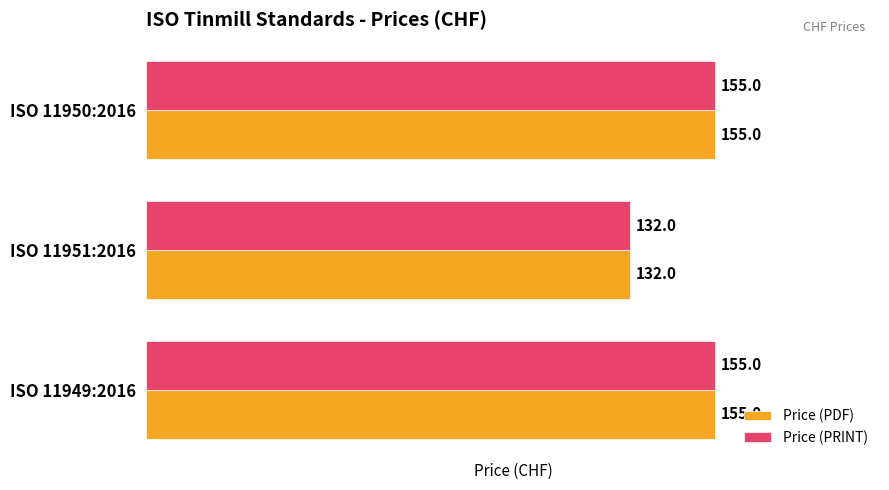

The Price (PRINT) series shows 132 at ISO 11951:2016. True or false?

True